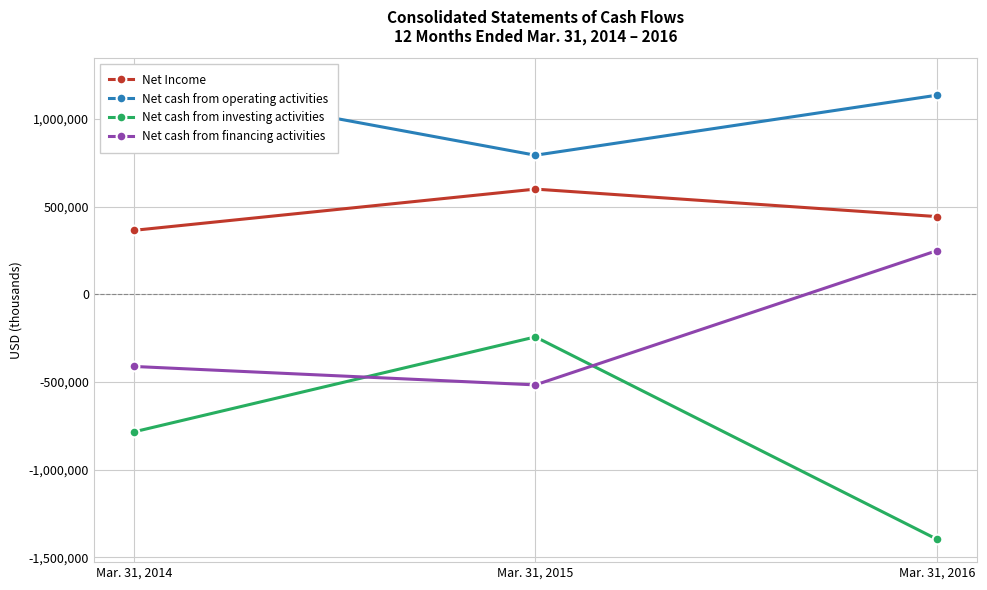

Does the chart display data point markers on the line(s)?

Yes